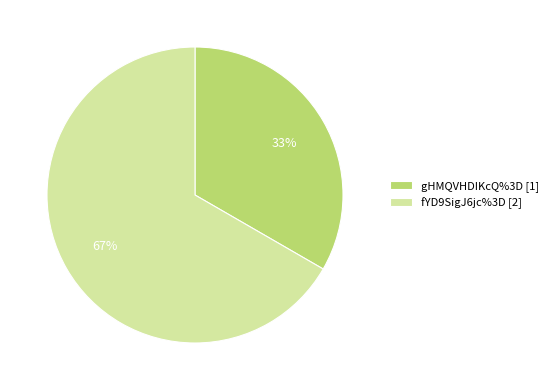

To the nearest percent, what portion does fYD9SigJ6jc%3D represent?

67%